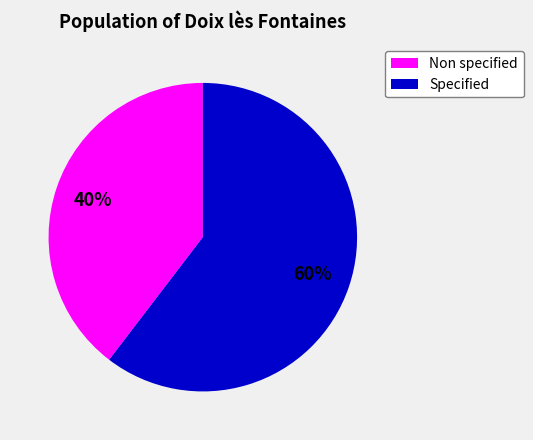

Is there any slice that represents more than half of the pie?

Yes